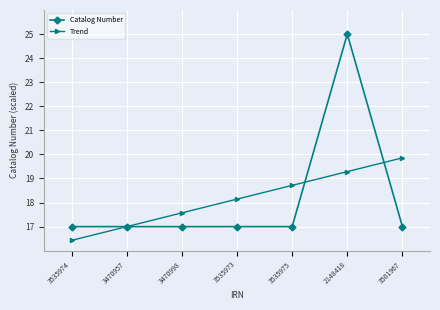

Is this an area chart (filled region under the line)?

No